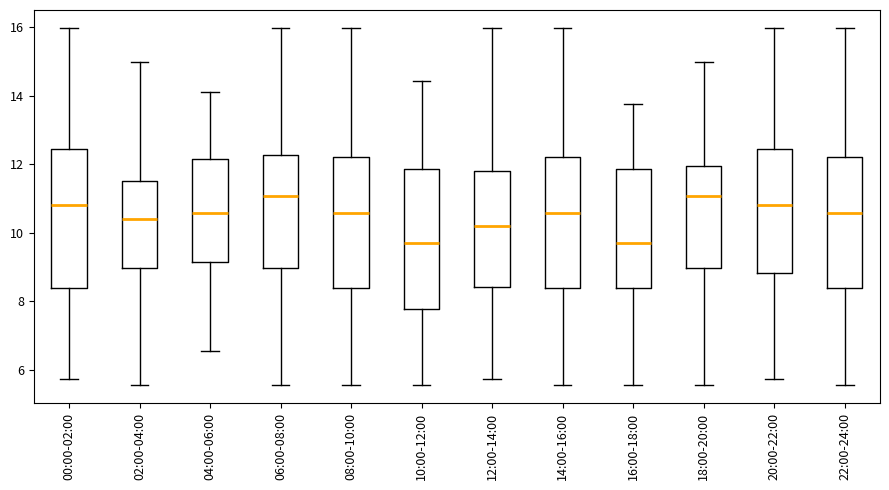

Where does the upper whisker of the box for 00:00-02:00 end on the y-axis? The values are not printed on the chart, so give them approximately, as read against the axis.

16.0